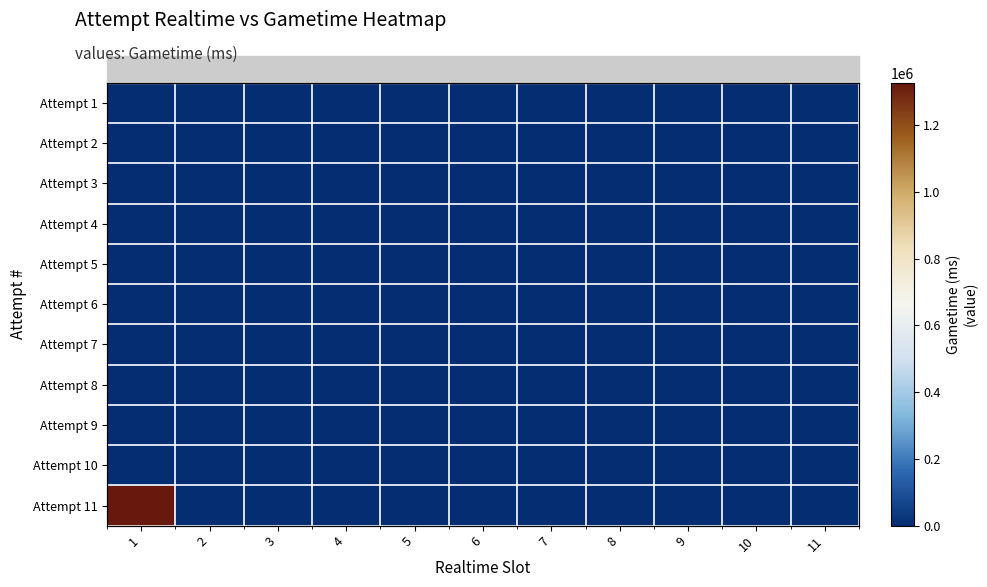

Is the value of Attempt 4 at 10 greater than the value of Attempt 11 at 4?

No